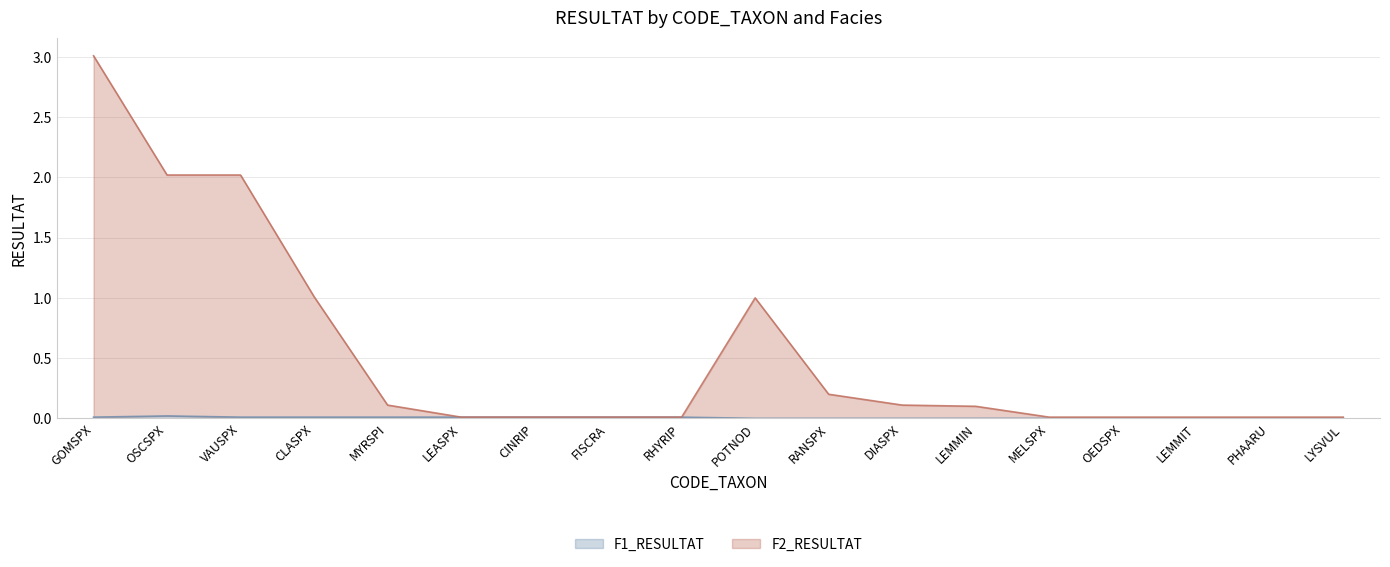

Reading left to right, extract all data points from this chart.

F1_RESULTAT: GOMSPX=0.0	OSCSPX=0.0	VAUSPX=0.0	CLASPX=0.0	MYRSPI=0.0	LEASPX=0.0	CINRIP=0.0	FISCRA=0.0	RHYRIP=0.0	POTNOD=0.0	RANSPX=0.0	DIASPX=0.0	LEMMIN=0.0	MELSPX=0.0	OEDSPX=0.0	LEMMIT=0.0	PHAARU=0.0	LYSVUL=0.0
F2_RESULTAT: GOMSPX=3.0	OSCSPX=2.0	VAUSPX=2.0	CLASPX=1.0	MYRSPI=0.1	LEASPX=0.0	CINRIP=0.0	FISCRA=0.0	RHYRIP=0.0	POTNOD=1.0	RANSPX=0.2	DIASPX=0.1	LEMMIN=0.1	MELSPX=0.0	OEDSPX=0.0	LEMMIT=0.0	PHAARU=0.0	LYSVUL=0.0